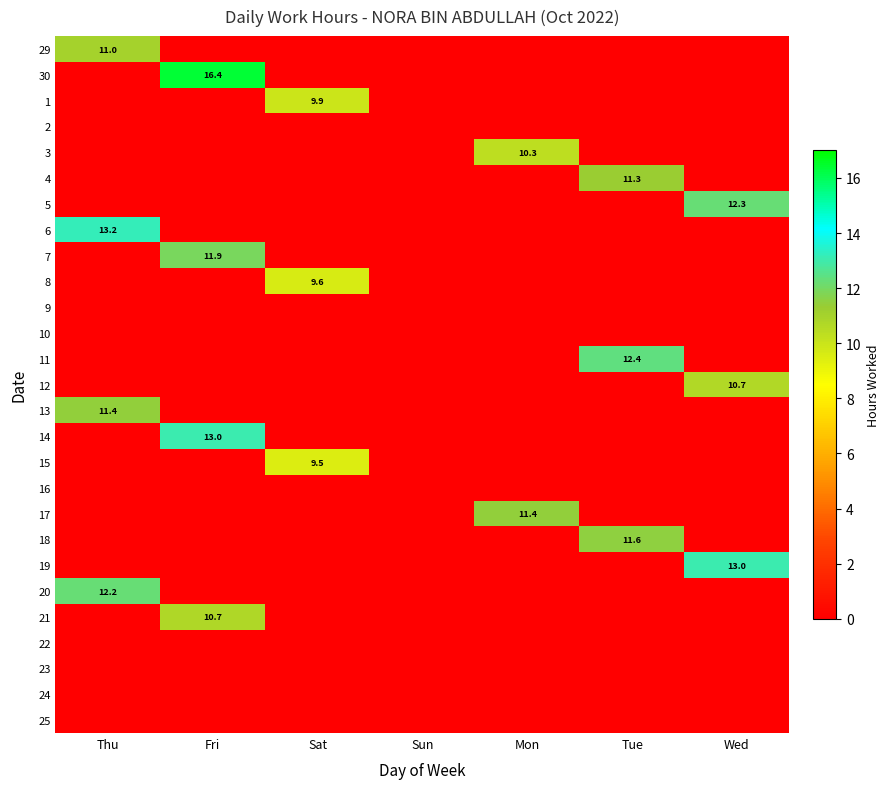

At which category does the chart reach its peak across all series?

Fri